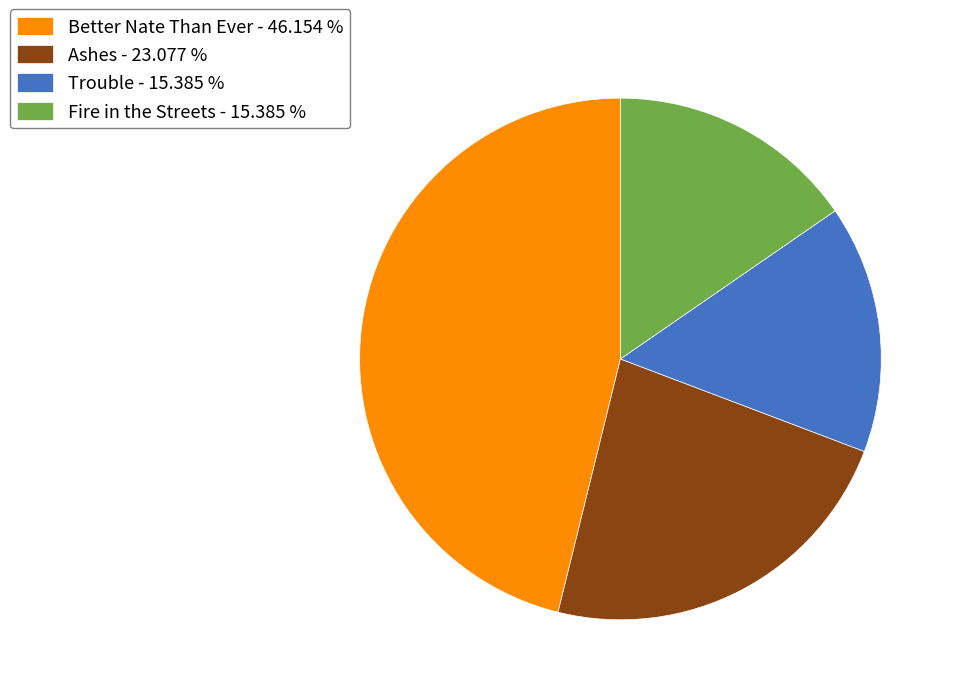

The Trouble slice represents 15% of the pie. True or false?

True